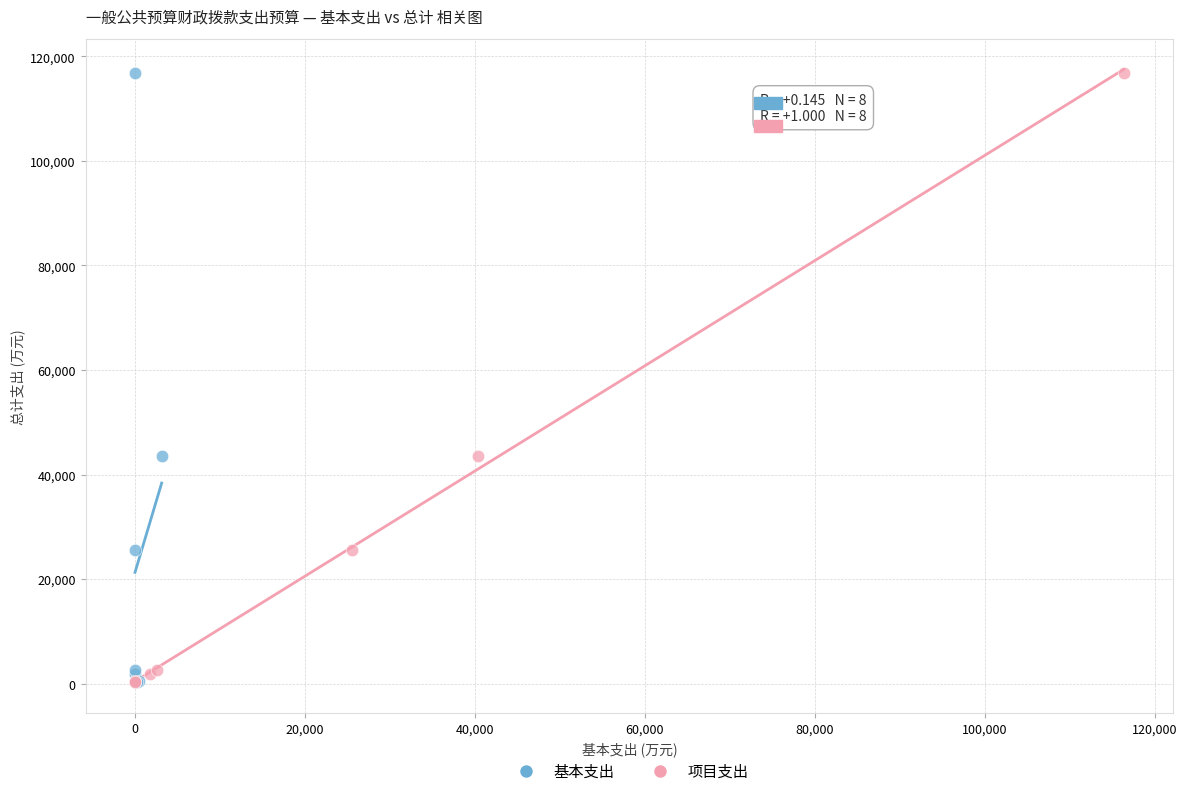

What are all the series names shown in the legend?

基本支出, 项目支出